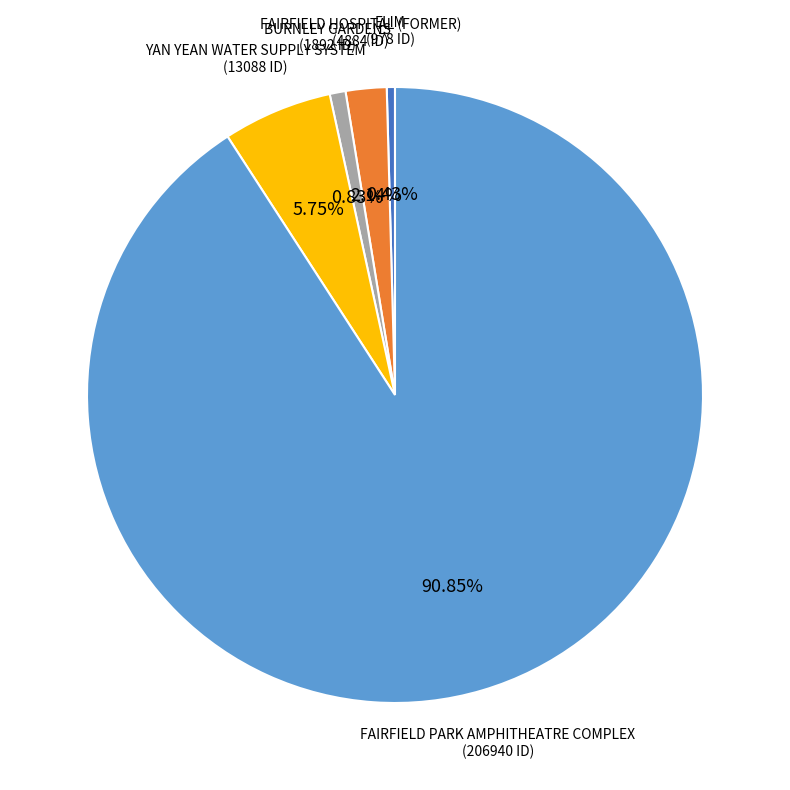

Is BURNLEY GARDENS the majority of the pie?

No